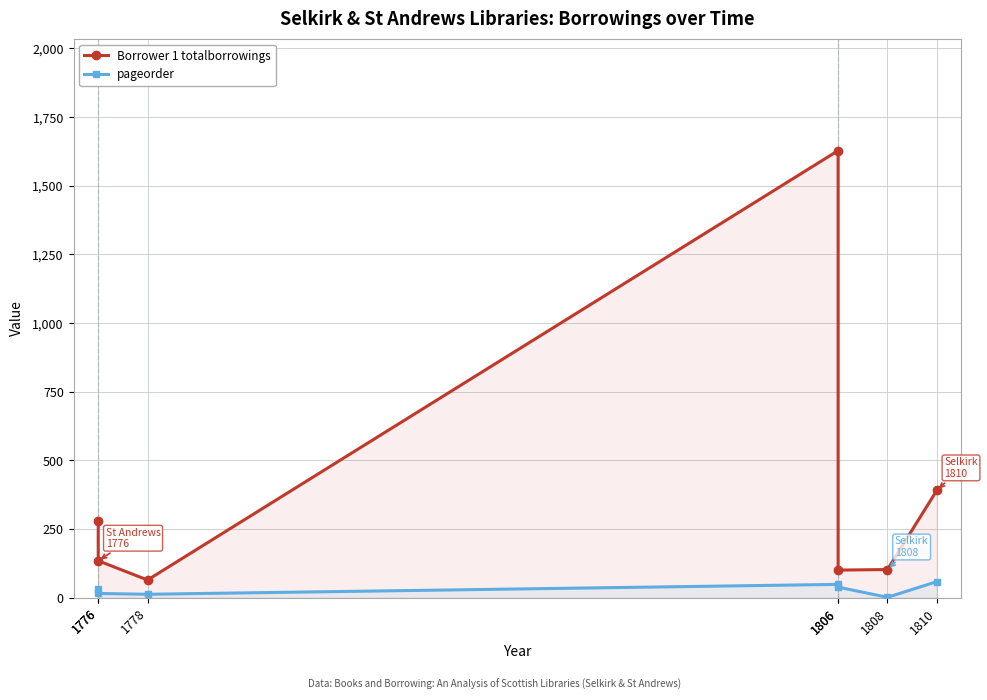

Is it true that Borrower 1 totalborrowings equals 163 at 1808?

False